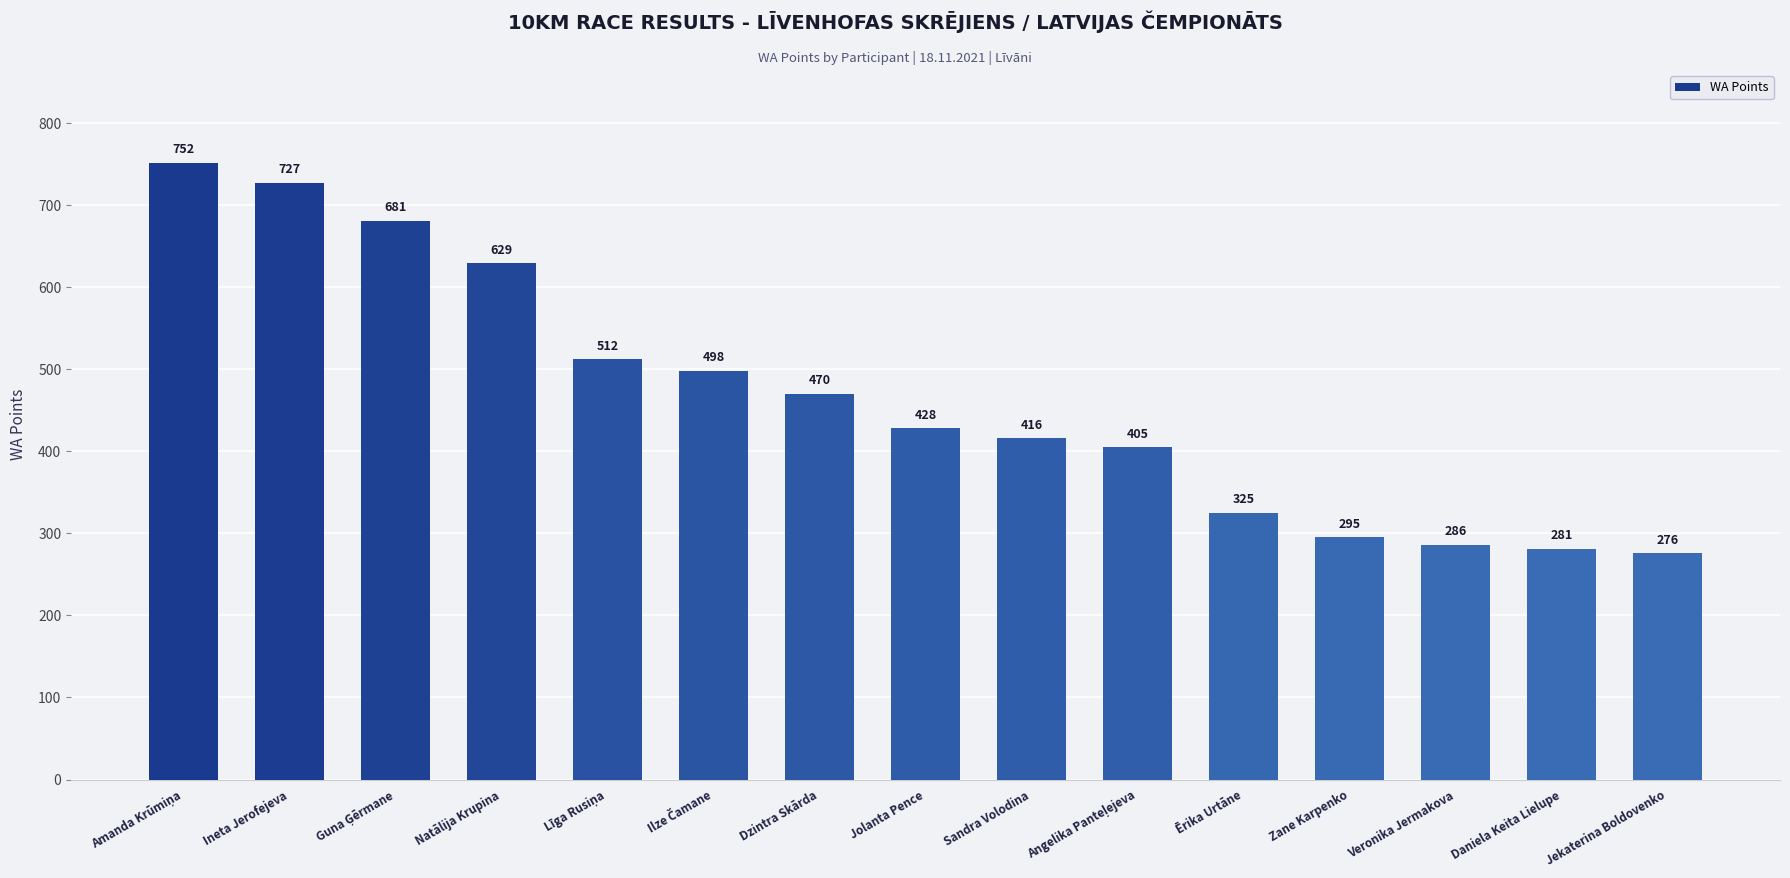

What position from the left is Jekaterina Boldovenko?

15